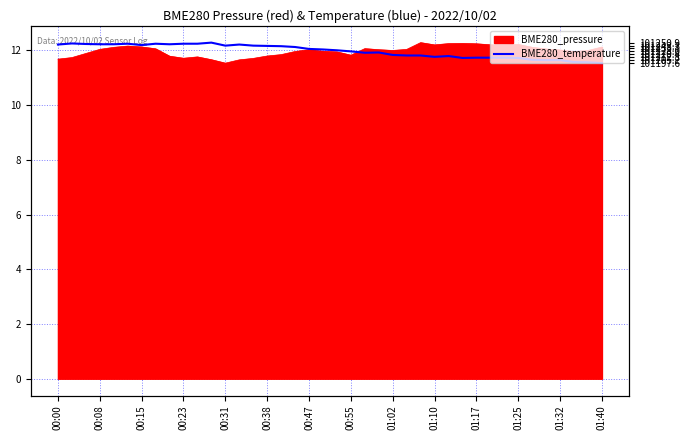

What is the difference between the maximum and minimum values?

0.8